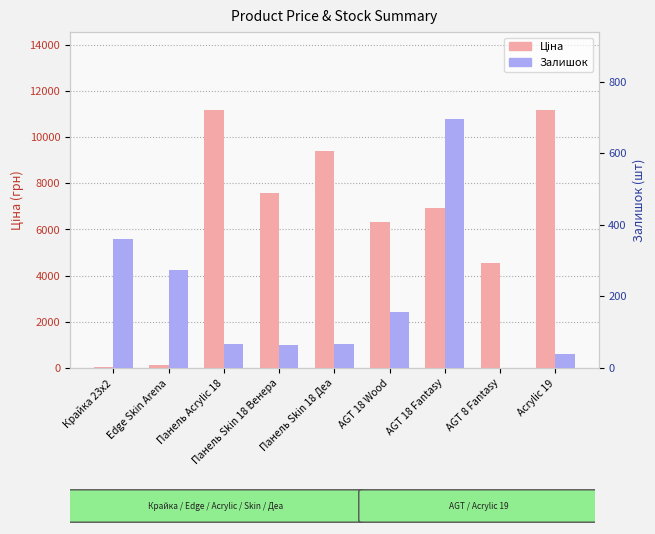

Is it true that Ціна equals 11188.2 at Панель Acrylic 18?

True